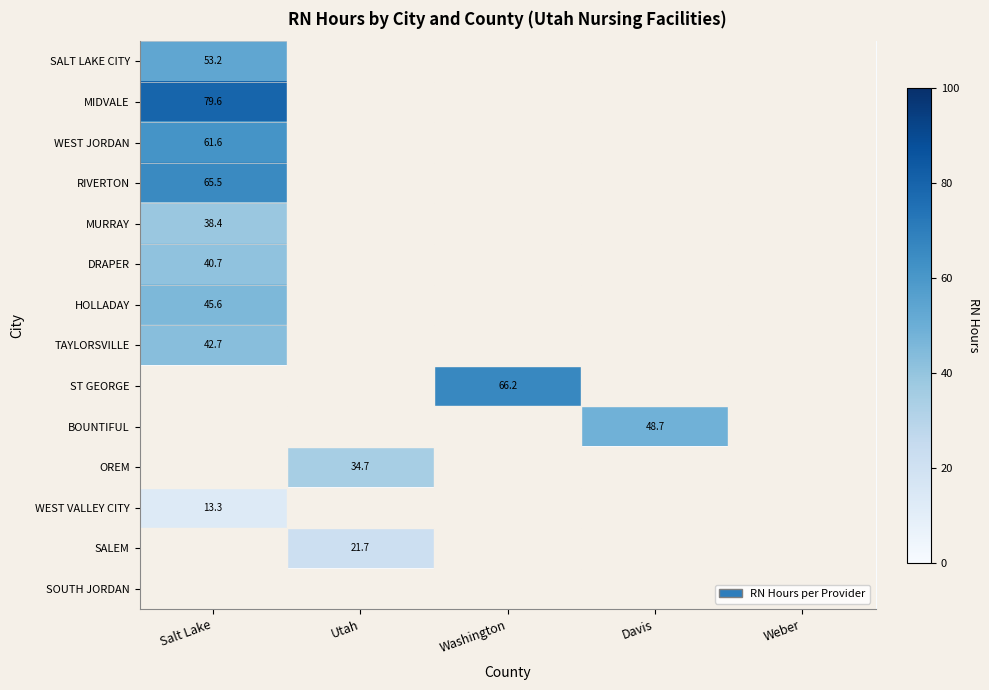

Which has a higher value, Salt Lake or Weber?

Salt Lake